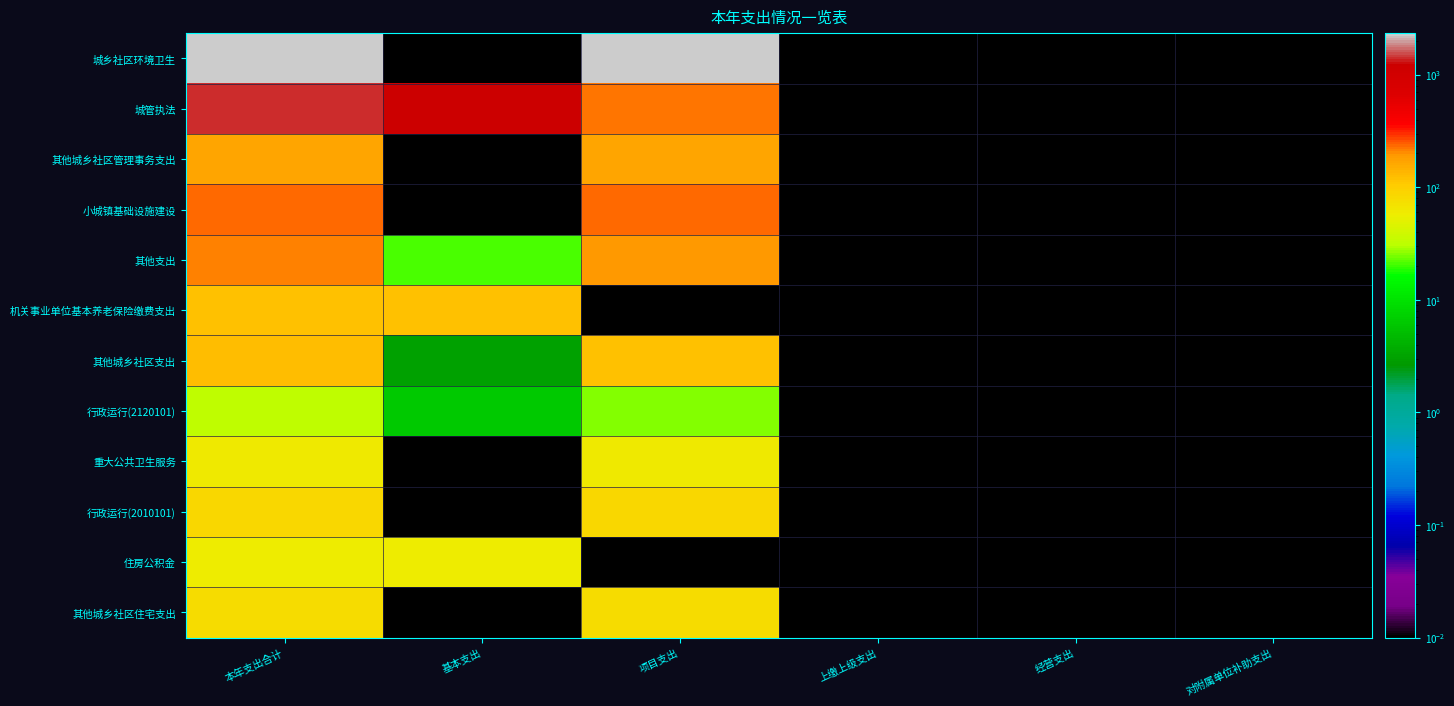

List the series in order of their peak value, lowest first.

行政运行(2120101), 住房公积金, 重大公共卫生服务, 其他城乡社区住宅支出, 行政运行(2010101), 机关事业单位基本养老保险缴费支出, 其他城乡社区支出, 其他城乡社区管理事务支出, 其他支出, 小城镇基础设施建设, 城管执法, 城乡社区环境卫生